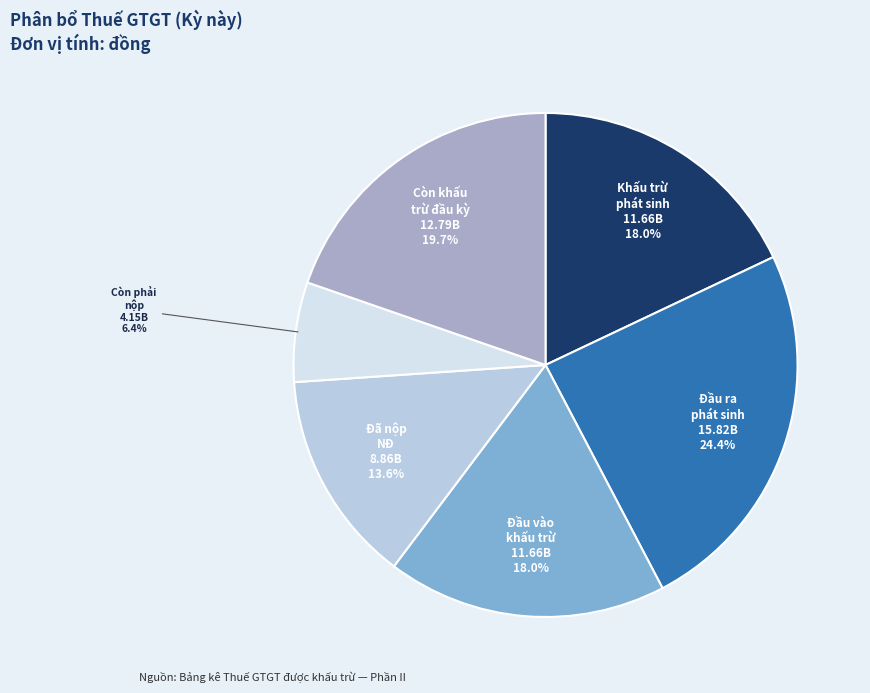

How many slices are in this pie chart?

6